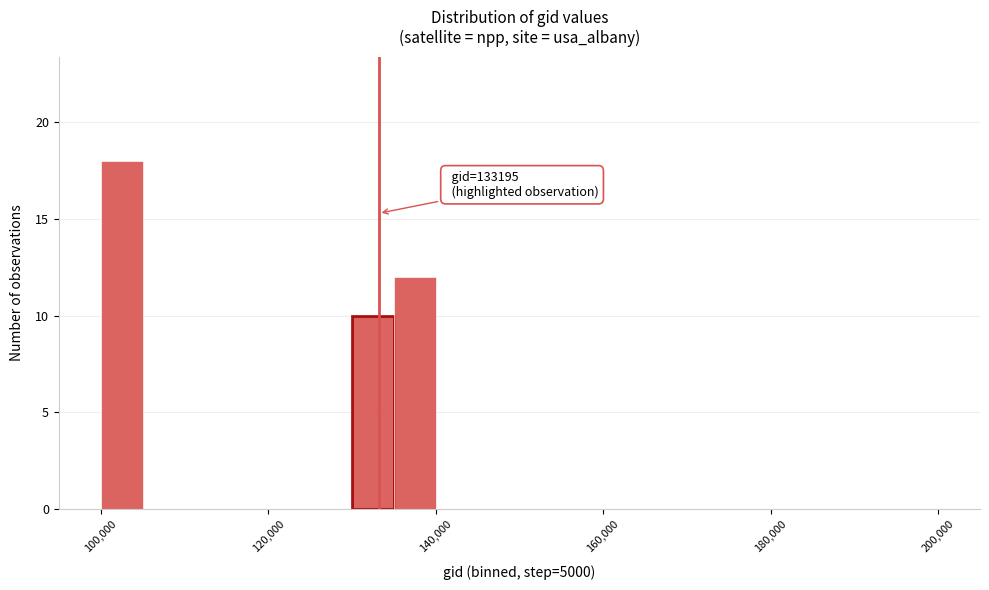

Read against the x-axis, roughly where is the centre of the tallest bar?

102000